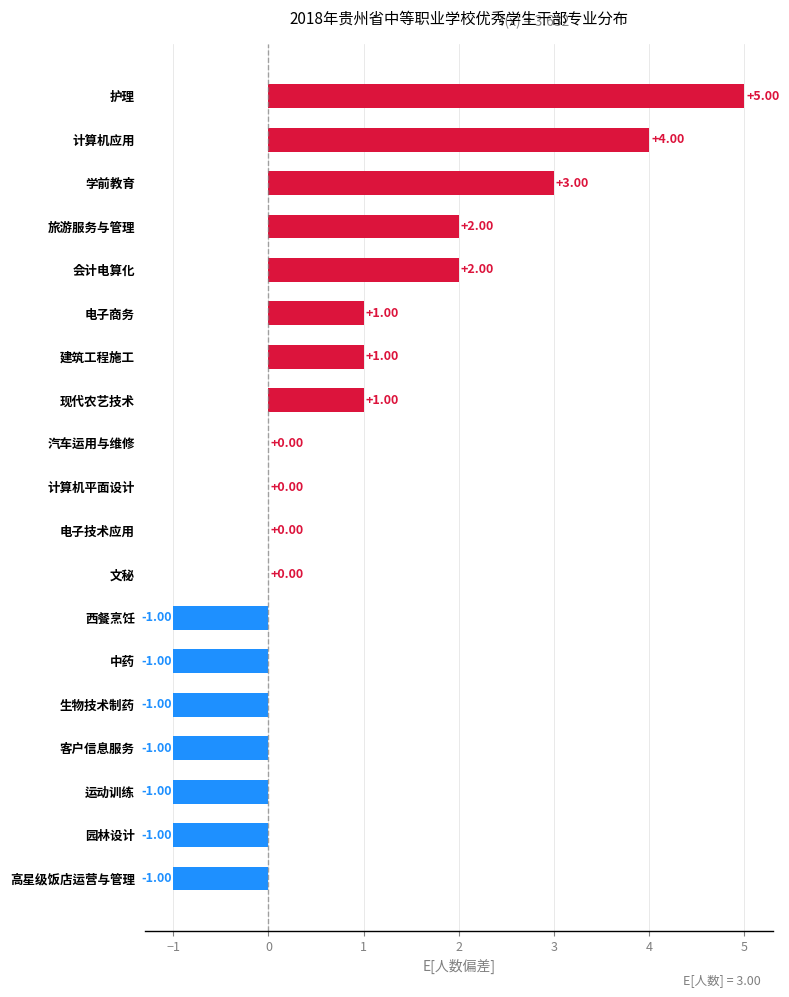

What is the sum of all values?

12